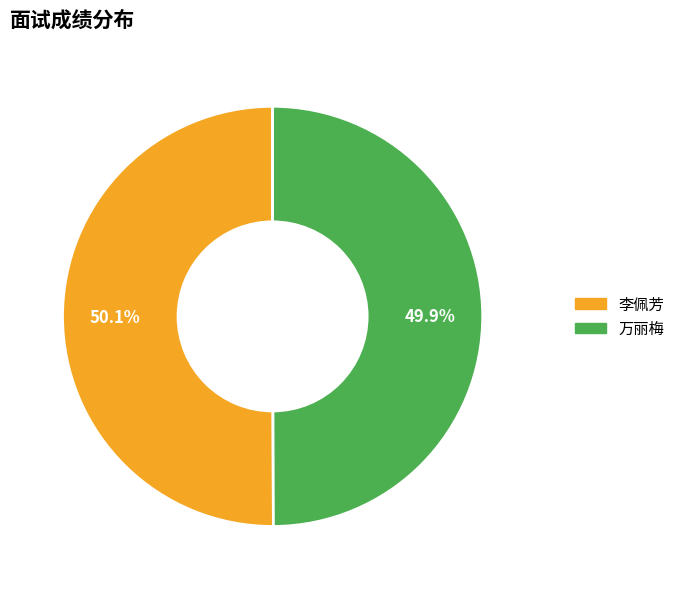

True or false: 万丽梅 accounts for 50% of the total.

True